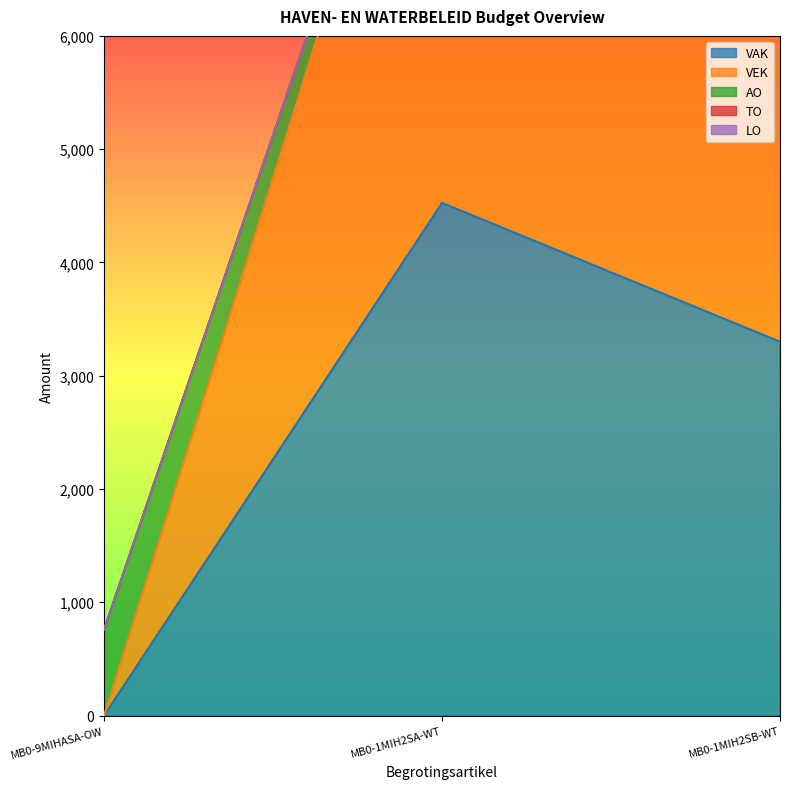

How many data points does each series have?

3